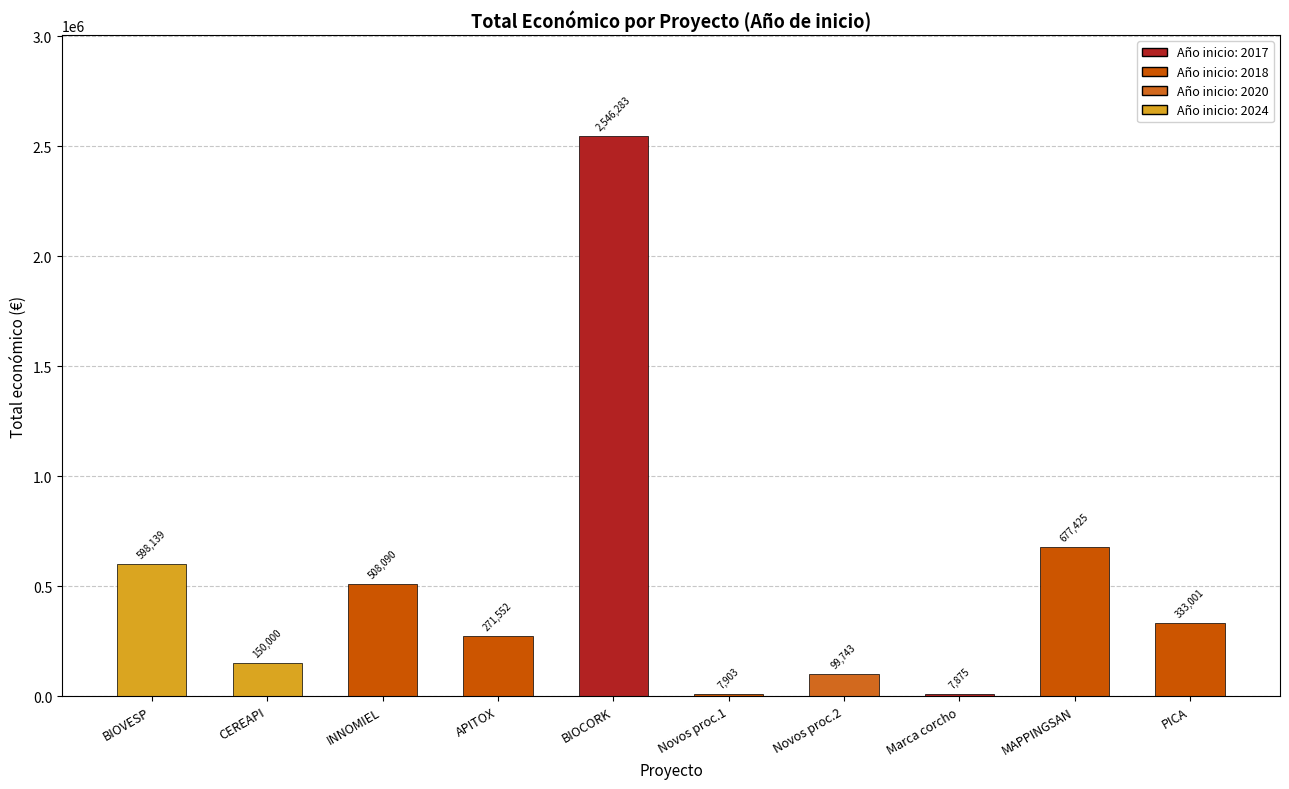

What is the sum of all values?

5200011